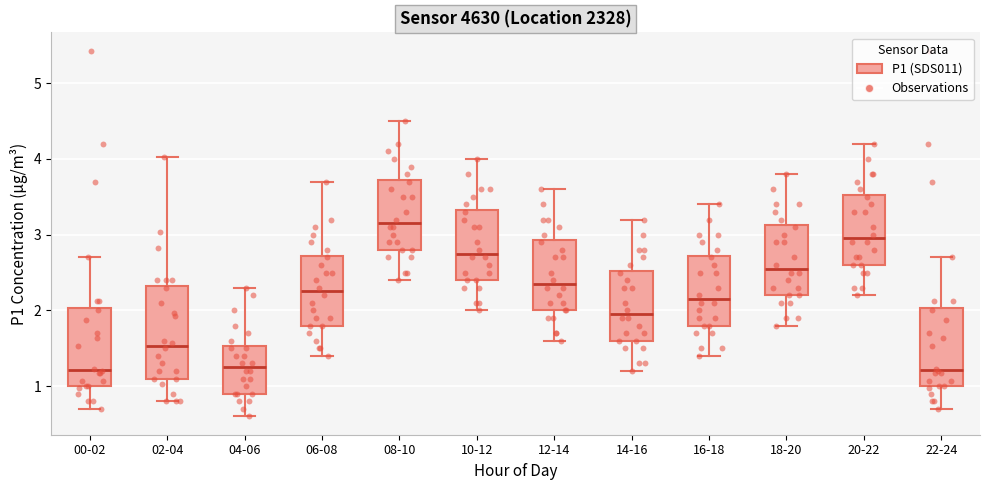

Which box is the tallest, from its lower edge to its upper edge?

02-04